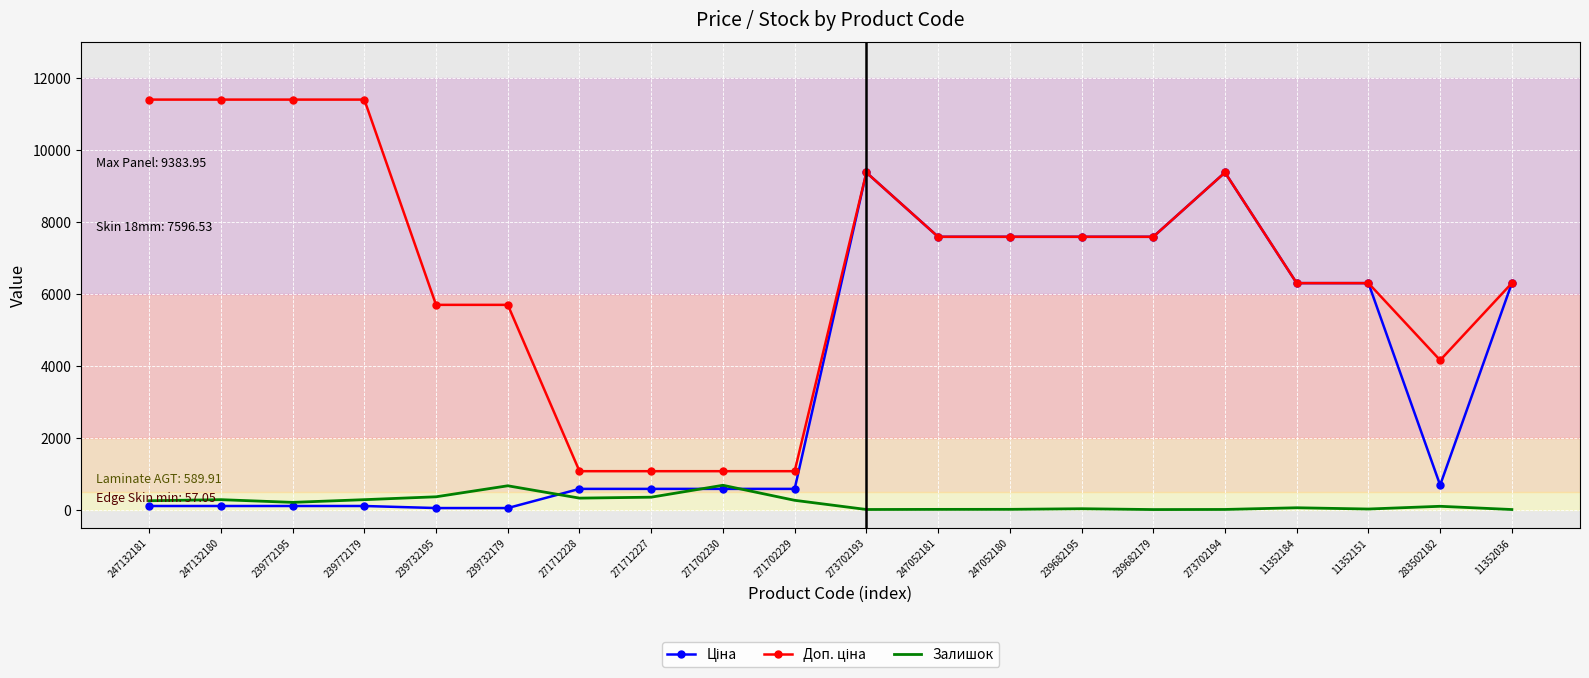

What is the greatest value displayed?

11410.0